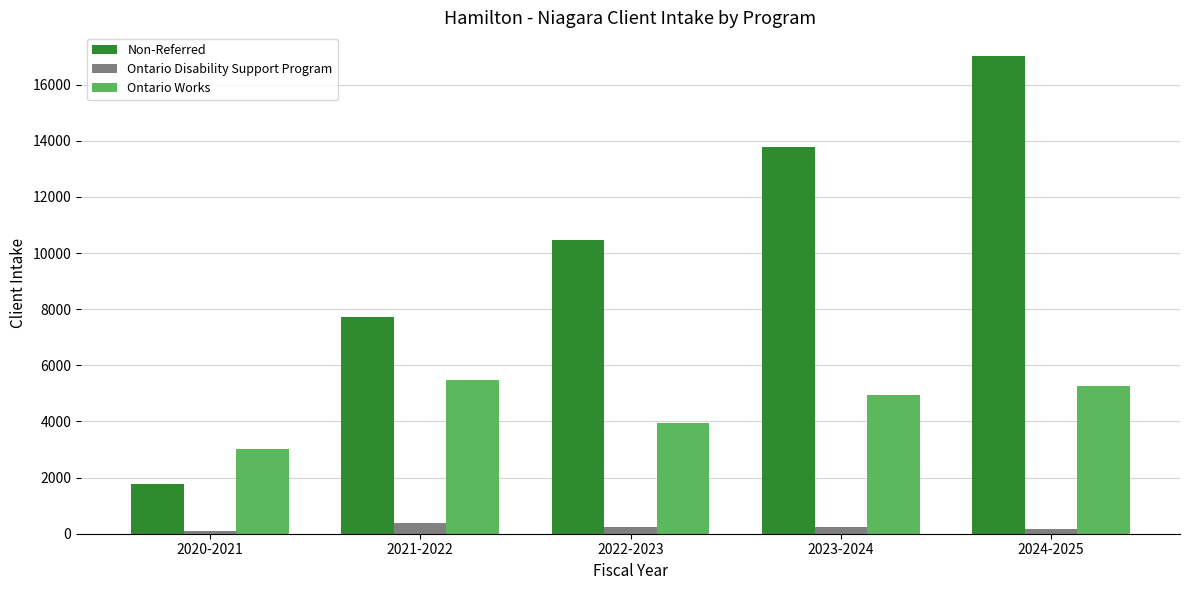

How many series are shown in this chart?

3